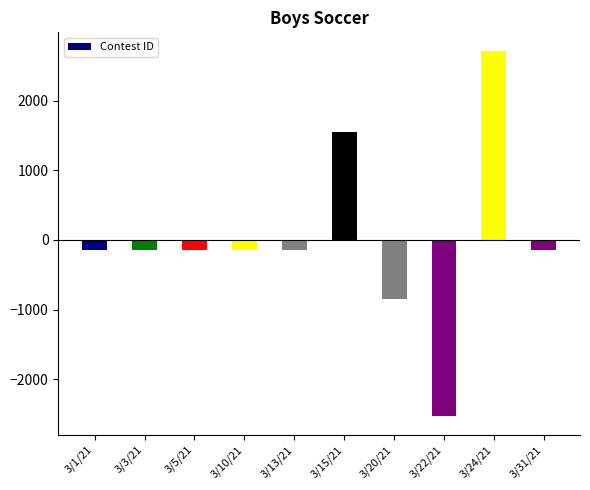

The value at 3/22/21 is -2533.3. True or false?

True